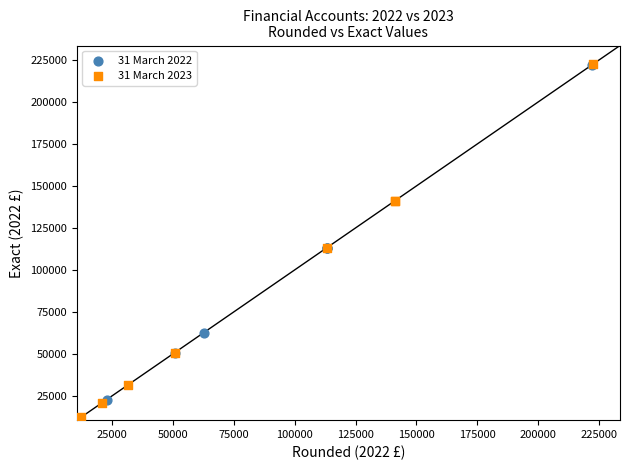

Which series has the widest spread of Y values?

31 March 2022